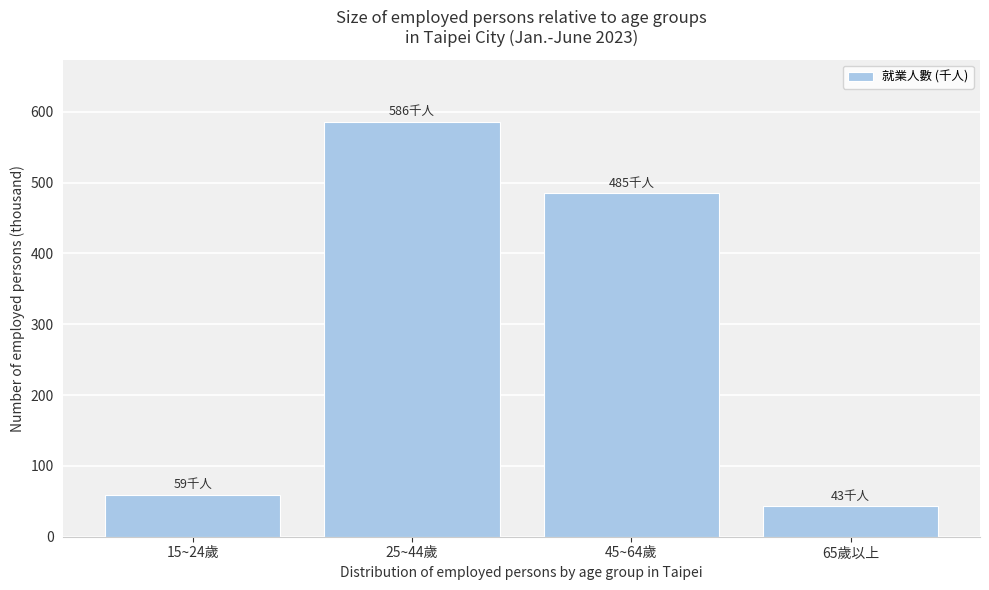

Reading left to right, what are all the values shown in this chart?

59	586	485	43